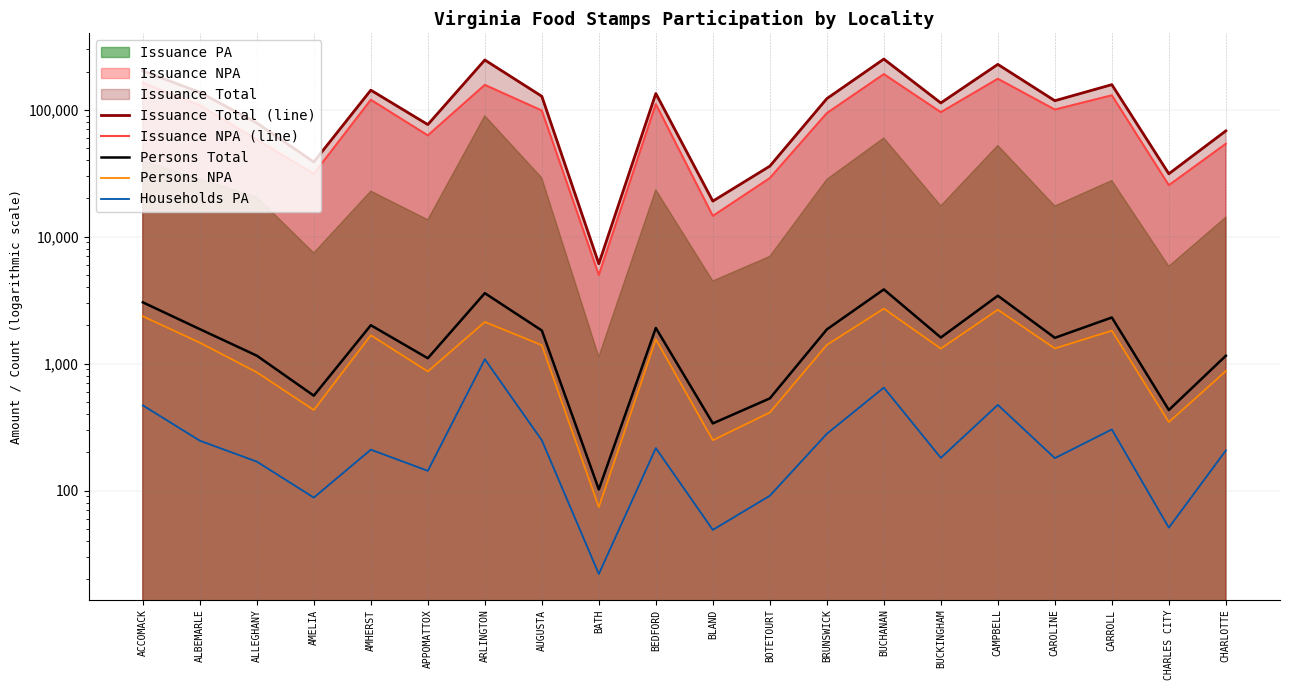

What is the label of the 20th point from the right?

ACCOMACK